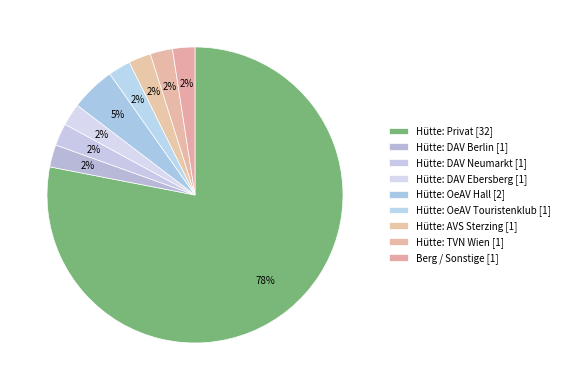

How many segments does this pie chart have?

9